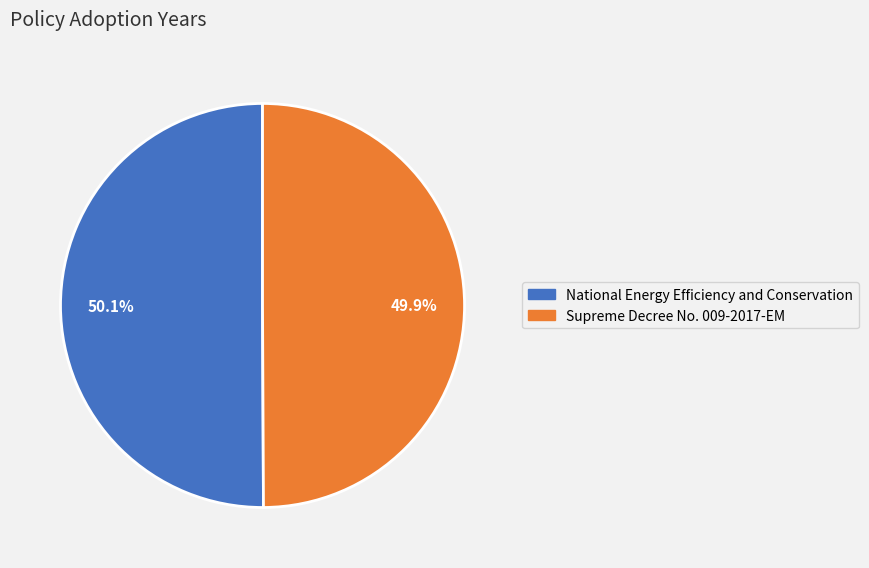

To the nearest percent, what portion does Supreme Decree No. 009-2017-EM represent?

50%